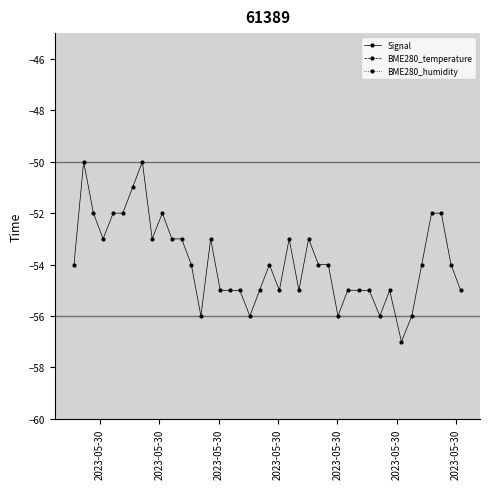

Reading left to right, extract all data points from this chart.

Signal: -54.0	-50.0	-52.0	-53.0	-52.0	-52.0	-51.0	-50.0	-53.0	-52.0	-53.0	-53.0	-54.0	-56.0	-53.0	-55.0	-55.0	-55.0	-56.0	-55.0	-54.0	-55.0	-53.0	-55.0	-53.0	-54.0	-54.0	-56.0	-55.0	-55.0	-55.0	-56.0	-55.0	-57.0	-56.0	-54.0	-52.0	-52.0	-54.0	-55.0
BME280_temperature: 15.6	15.6	15.5	15.5	15.4	15.4	15.4	15.3	15.3	15.2	15.2	15.1	15.1	15.0	15.0	14.9	14.9	14.8	14.8	14.8	14.7	14.7	14.7	14.7	14.7	14.7	14.7	14.7	14.7	14.8	14.8	14.7	14.7	14.7	14.7	14.6	14.5	14.5	14.5	14.5
BME280_humidity: 49.5	49.6	49.6	49.5	49.6	49.6	49.9	50.0	50.1	49.9	50.1	50.3	50.5	50.5	50.7	50.7	50.9	50.8	50.8	50.9	51.0	51.2	51.0	51.1	51.2	51.1	51.3	51.9	51.9	51.9	51.5	51.4	51.1	51.0	51.0	50.8	50.5	50.8	50.7	51.1